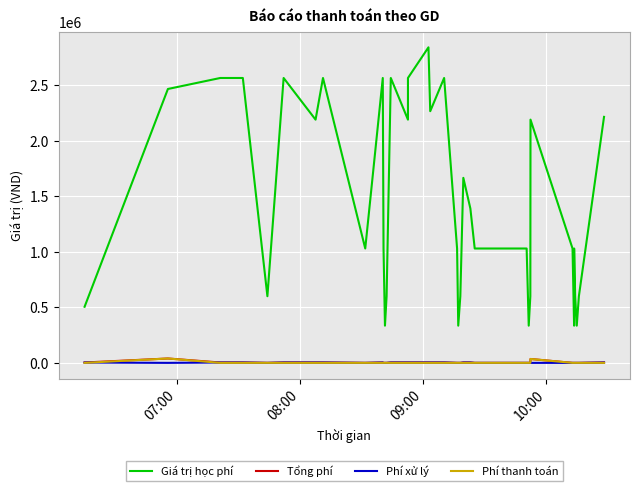

Reading left to right, transcribe all the data shown in this chart.

Giá trị học phí: 505000	2465520	2564520	2564520	2564520	600000	2564520	2189520	2564520	1029520	2564520	1029520	335000	600000	2564520	2189520	2564520	2840520	2265520	2564520	1029520	335000	600000	1665520	1389520	1029520	1029520	335000	600000	2189520	1029520	335000	1029520	600000	335000	600000	2214520
Tổng phí: 3300	39448	3300	3300	3300	0	3300	3300	3300	0	3300	0	0	0	3300	3300	3300	3300	3300	3300	0	0	0	3300	3300	0	0	0	0	35032	0	0	0	0	0	0	3300
Phí xử lý: 3300	0	3300	3300	3300	0	3300	3300	3300	0	3300	0	0	0	3300	3300	3300	3300	3300	3300	0	0	0	3300	3300	0	0	0	0	0	0	0	0	0	0	0	3300
Phí thanh toán: 0	39448	0	0	0	0	0	0	0	0	0	0	0	0	0	0	0	0	0	0	0	0	0	0	0	0	0	0	0	35032	0	0	0	0	0	0	0